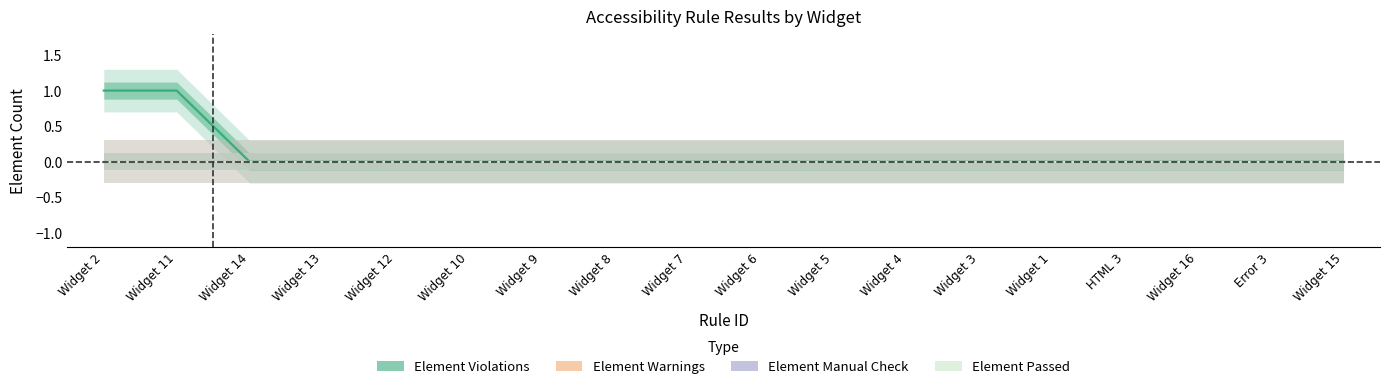

True or false: Element Violations has more than 1 interior local peaks.

False